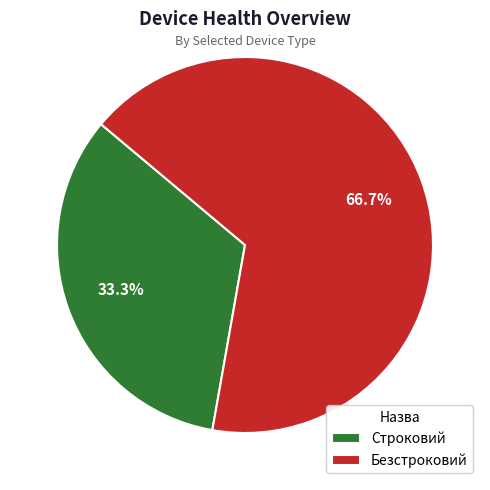

To the nearest percent, what portion does Безстроковий represent?

67%